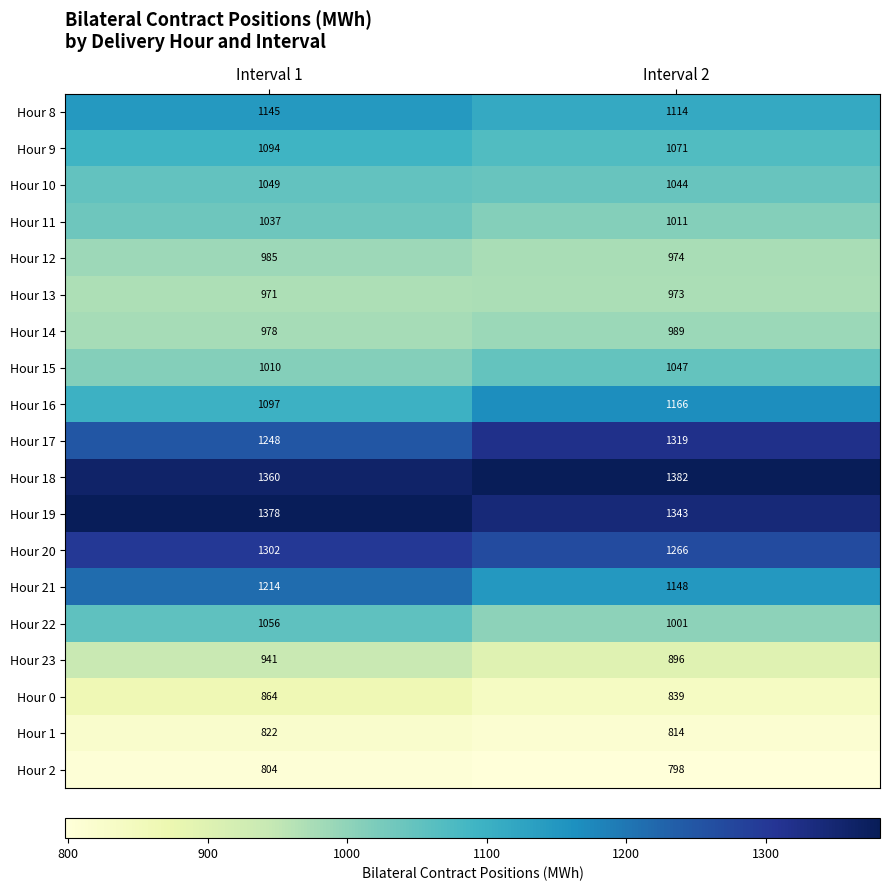

What is the sum of all Hour 19 values?

2721